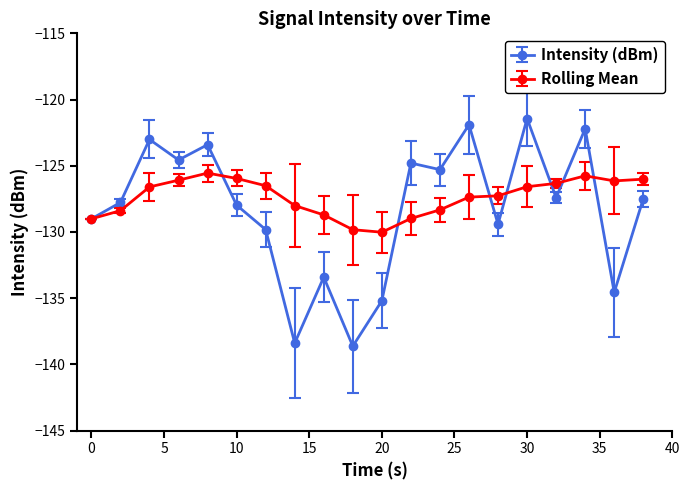

What is the value of the Intensity (dBm) point at the 14th from the left?

-121.9